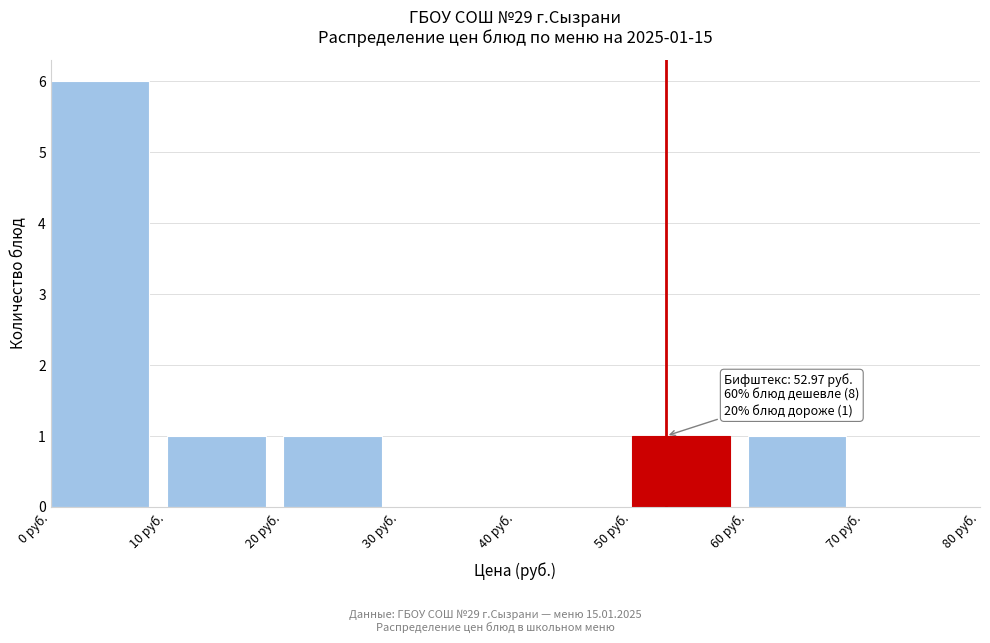

Over which range of the x-axis is the bar tallest?

0 to 10